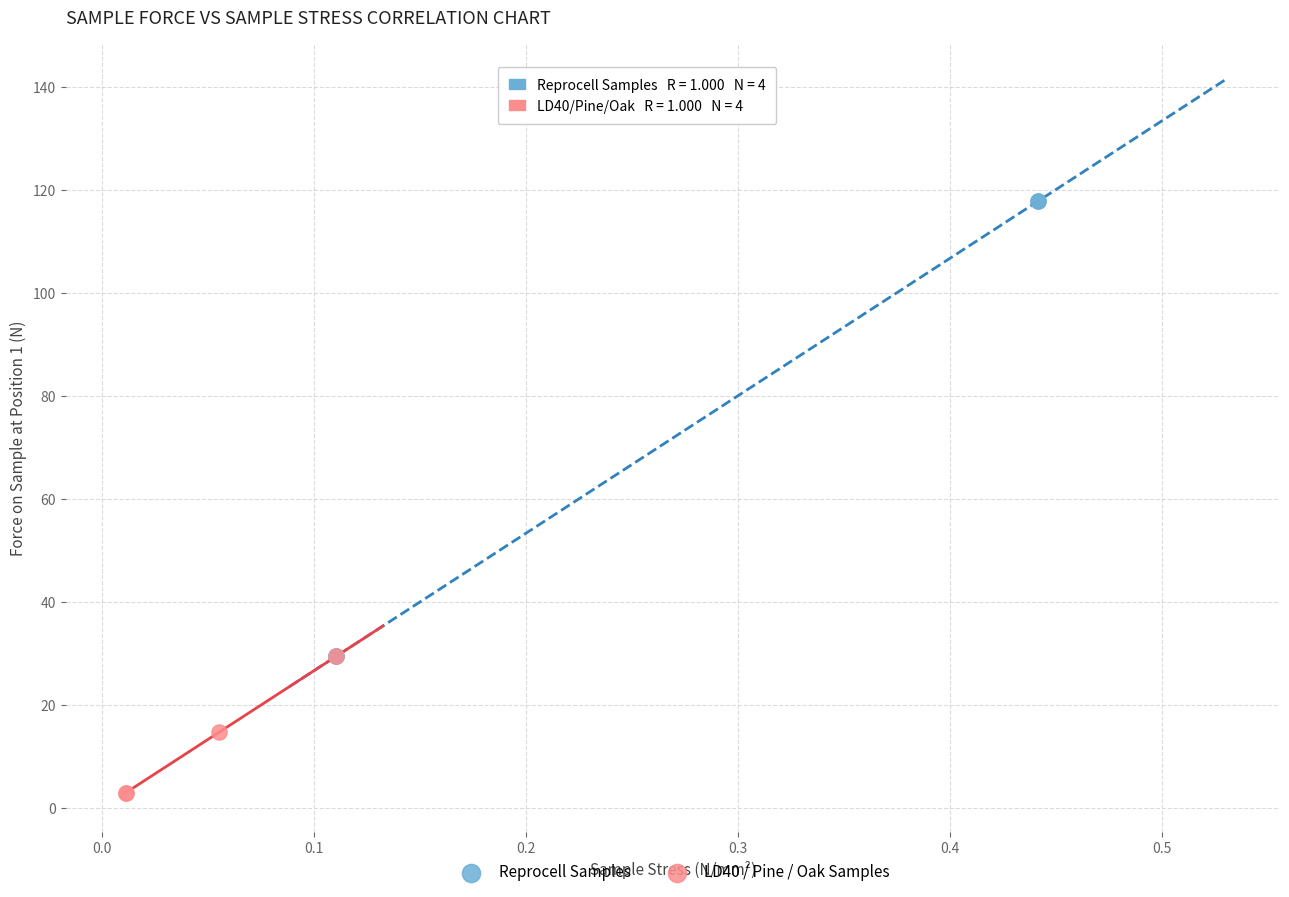

Which series contains the lowest Y value?

LD40 / Pine / Oak Samples